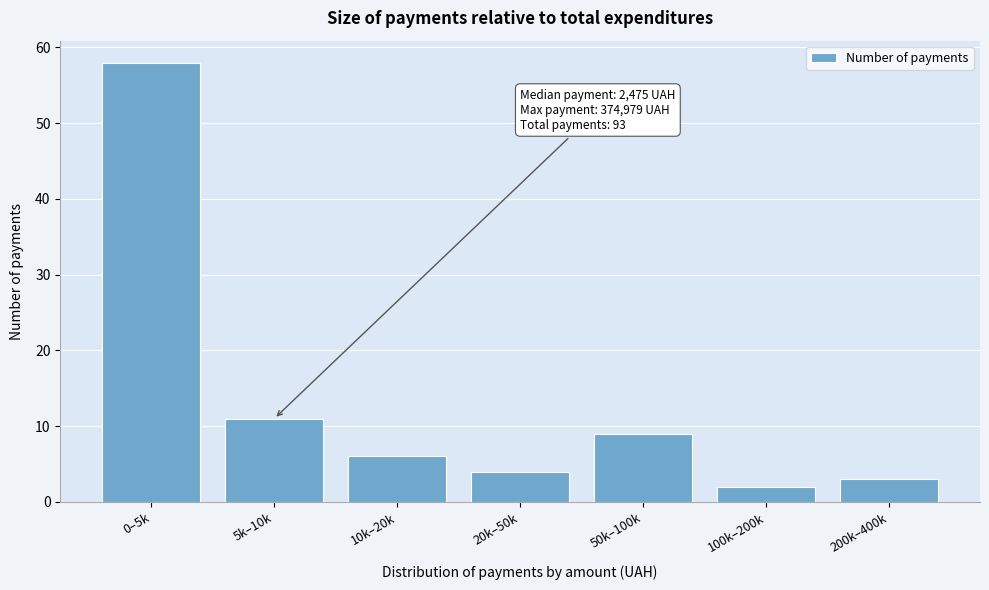

Reading left to right, extract all data points from this chart.

0–5k=58	5k–10k=11	10k–20k=6	20k–50k=4	50k–100k=9	100k–200k=2	200k–400k=3